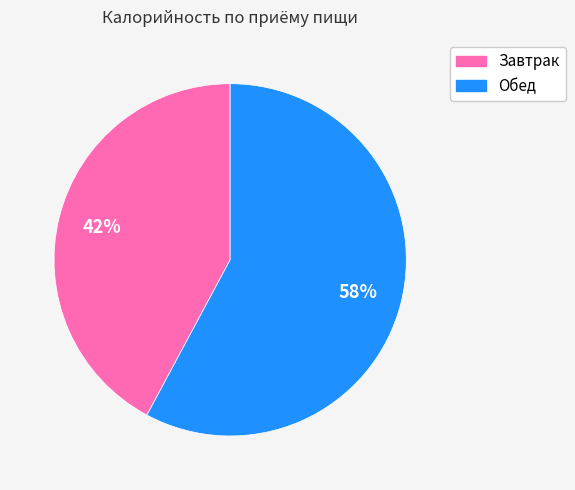

To the nearest percent, what is the difference between the largest and smallest slice percentages?

16%